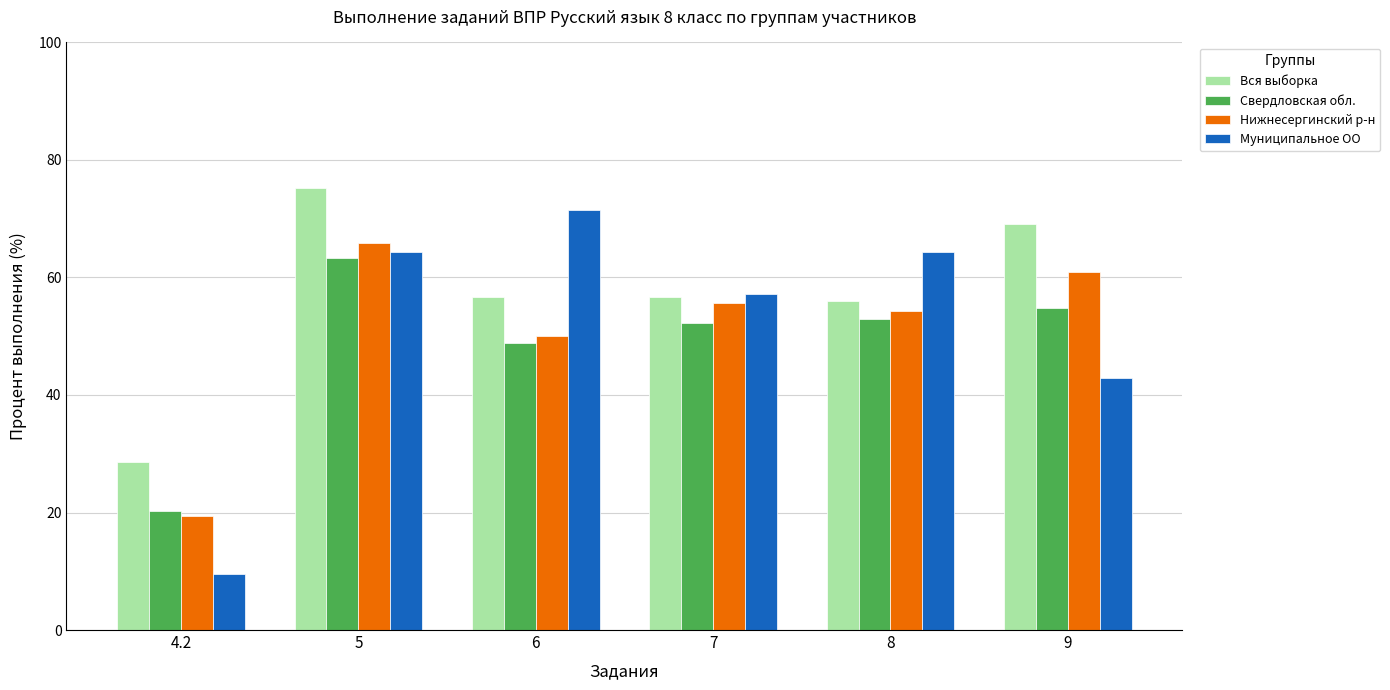

What position from the left is 7?

4